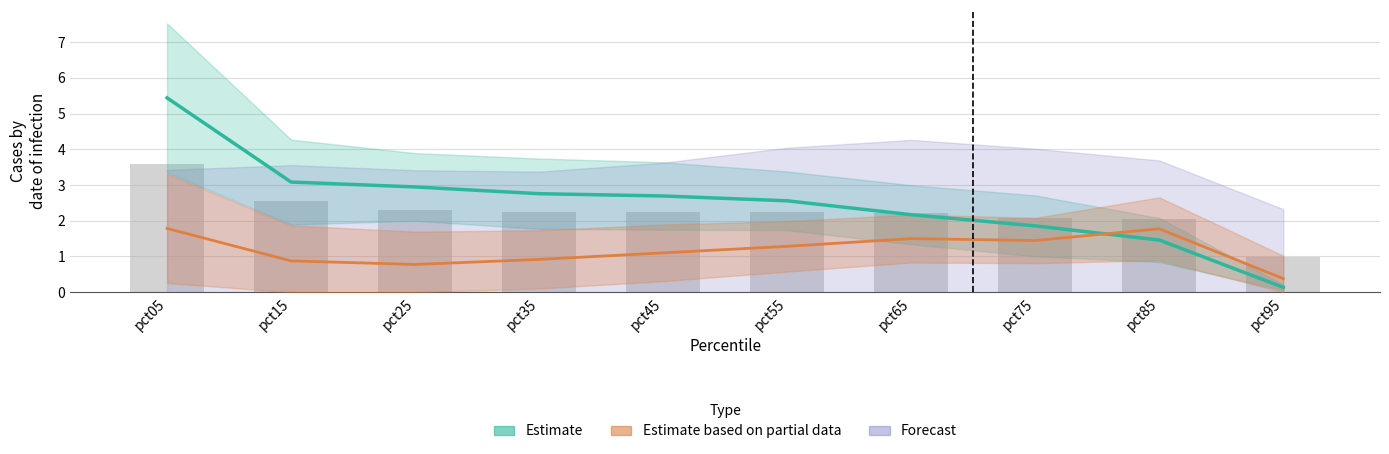

Between pct35 and pct85, which is larger?

pct35